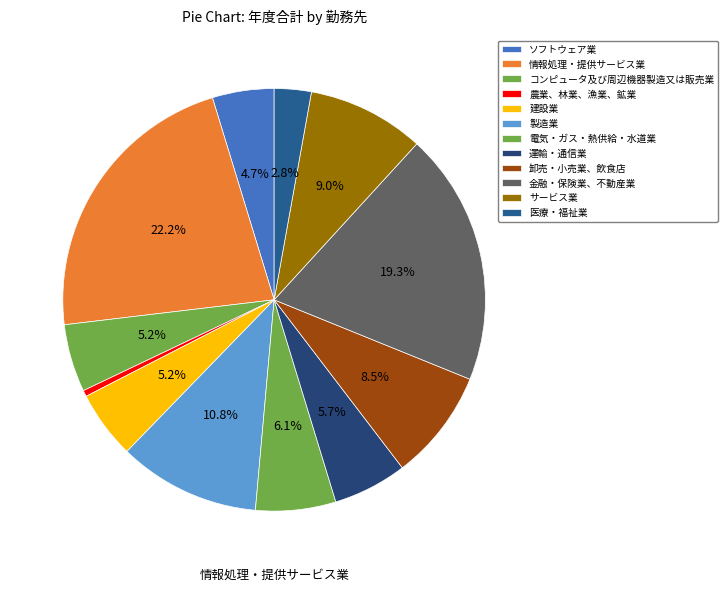

To the nearest percent, what portion does 金融・保険業、不動産業 represent?

19%